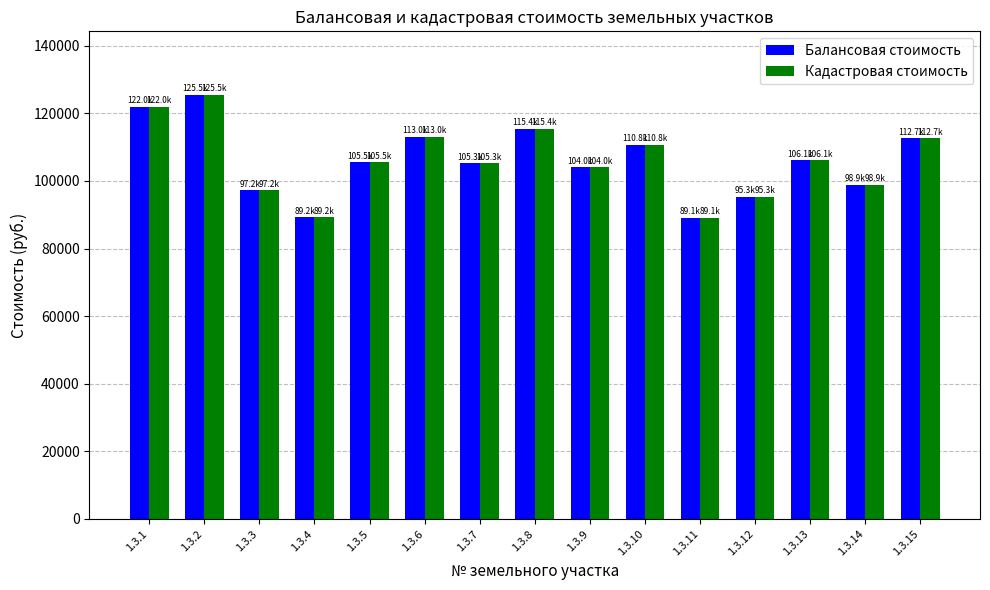

What is the value of the Кадастровая стоимость bar at the 8th from the left?

115441.2